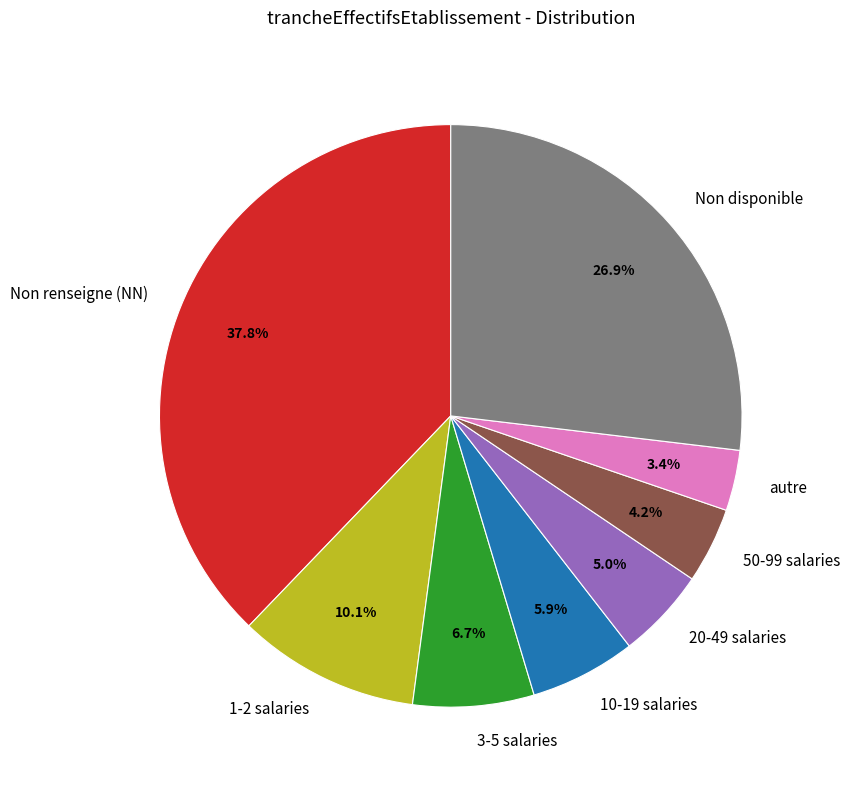

How many slices are in this pie chart?

8